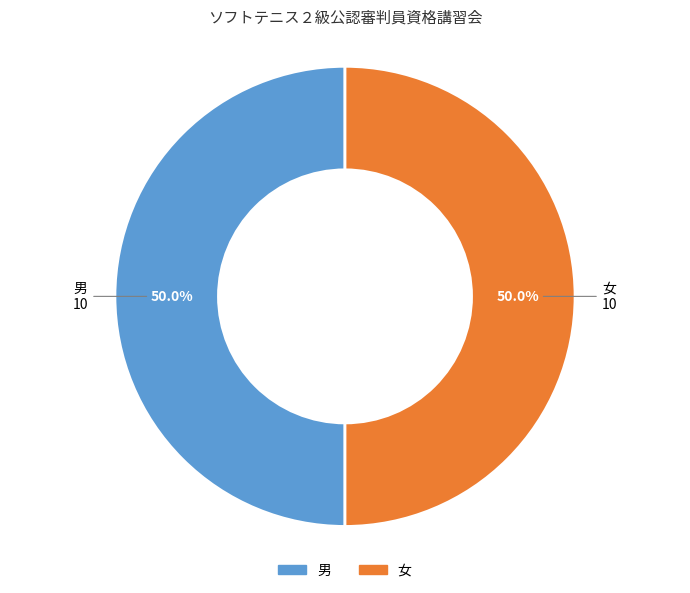

Do 男 and 女 together represent more than half of the pie?

Yes